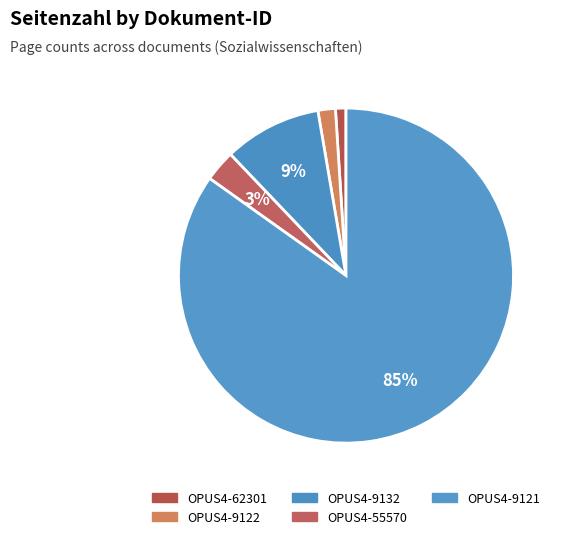

Combined, do OPUS4-55570 and OPUS4-62301 account for over 50%?

No